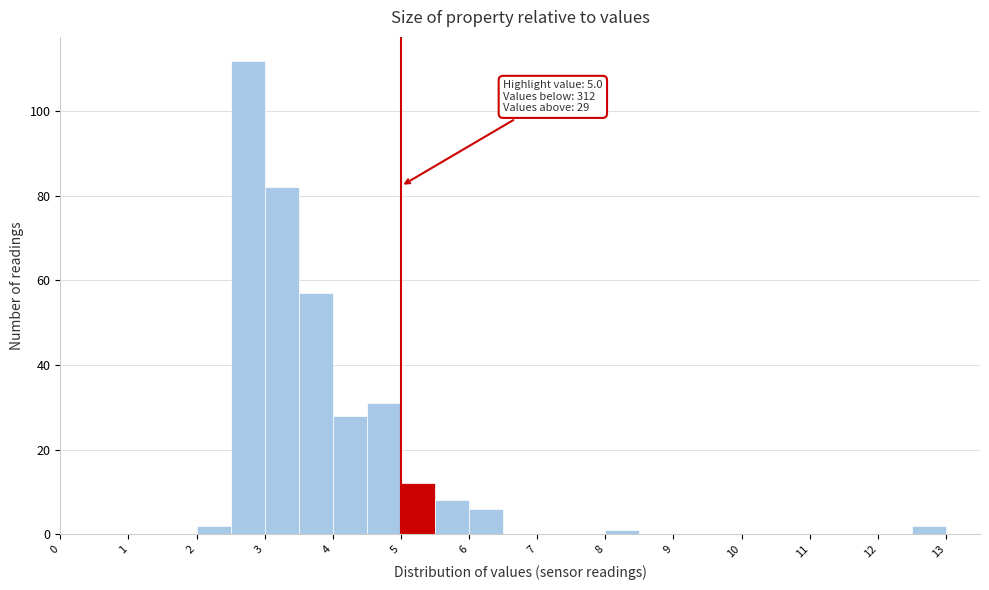

Over which range of the x-axis is the bar tallest?

2.5 to 3.0